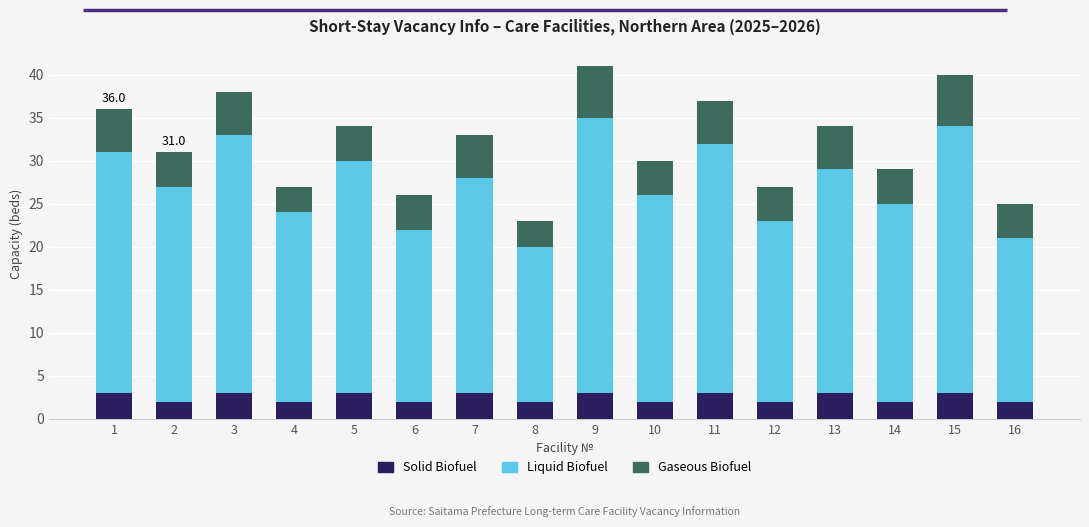

The value of Solid Biofuel at 14 is 0. True or false?

False